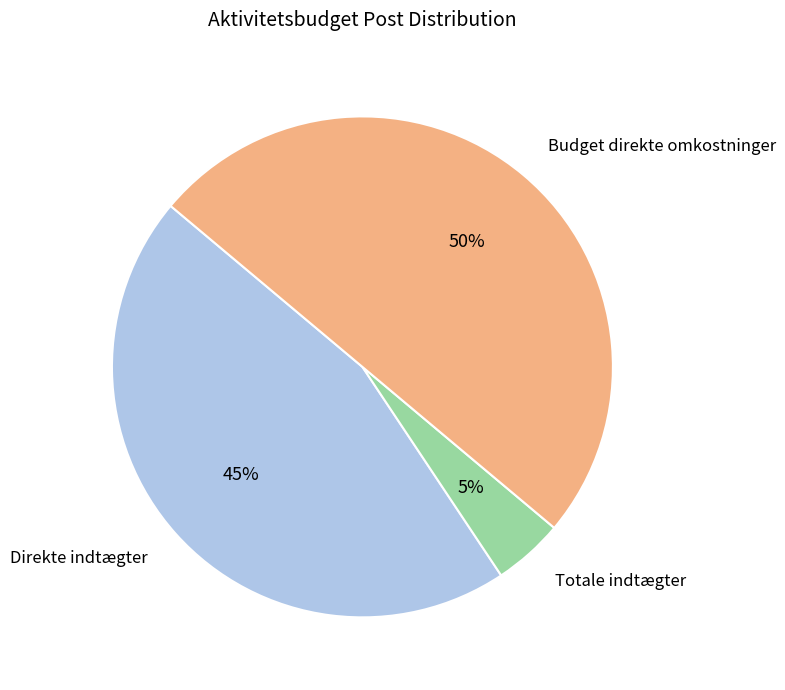

To the nearest percent, what is the difference between the largest and smallest slice percentages?

45%